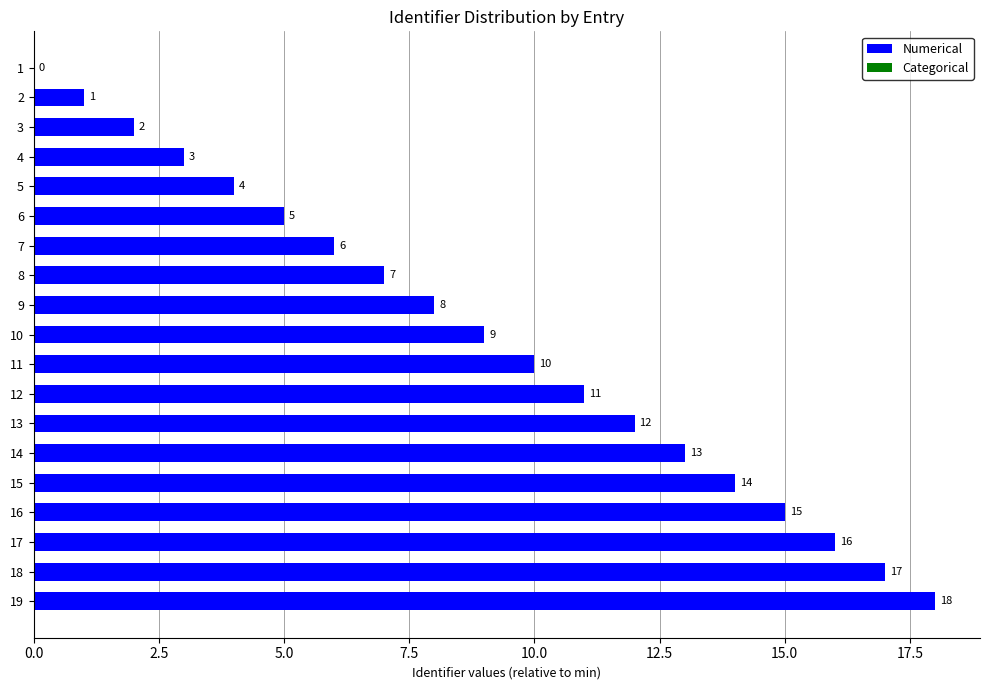

What is the sum of all values?

171